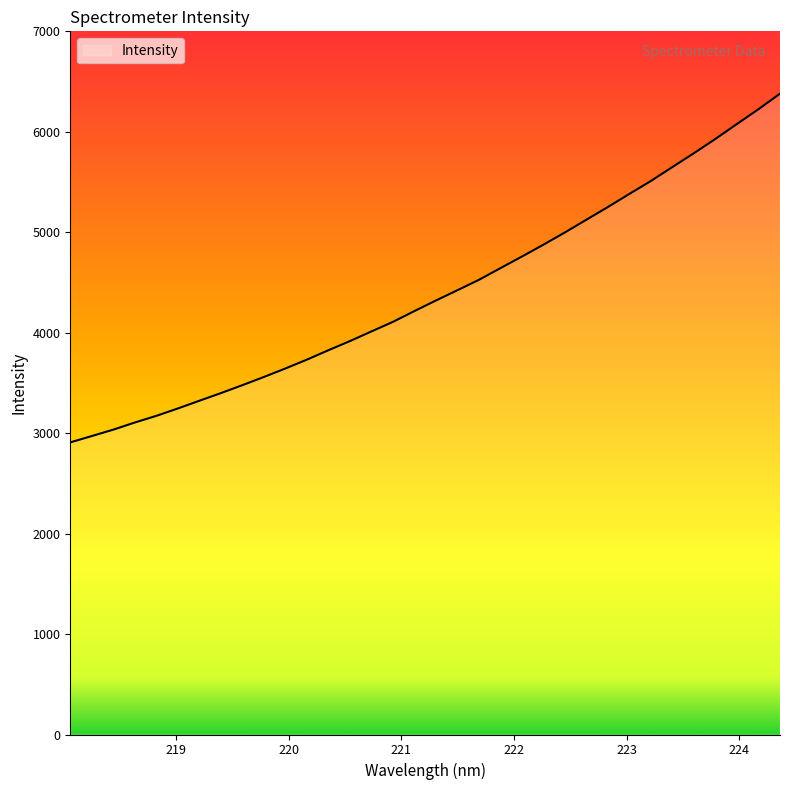

What is the difference between the maximum and minimum values?

3471.5